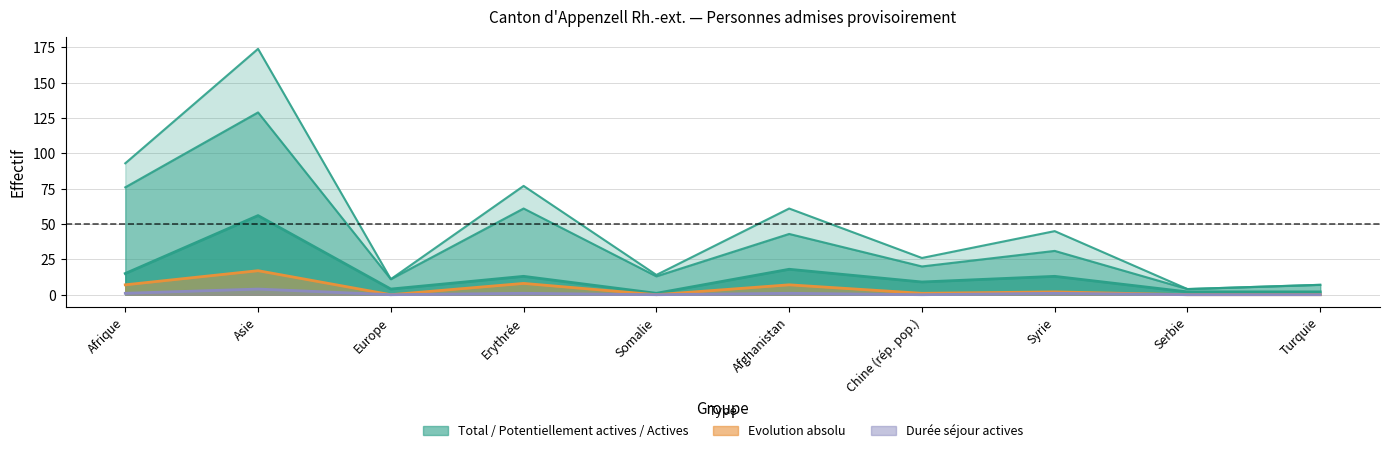

What is the difference between the maximum and minimum values in the Personnes potentiellement actives series?

125